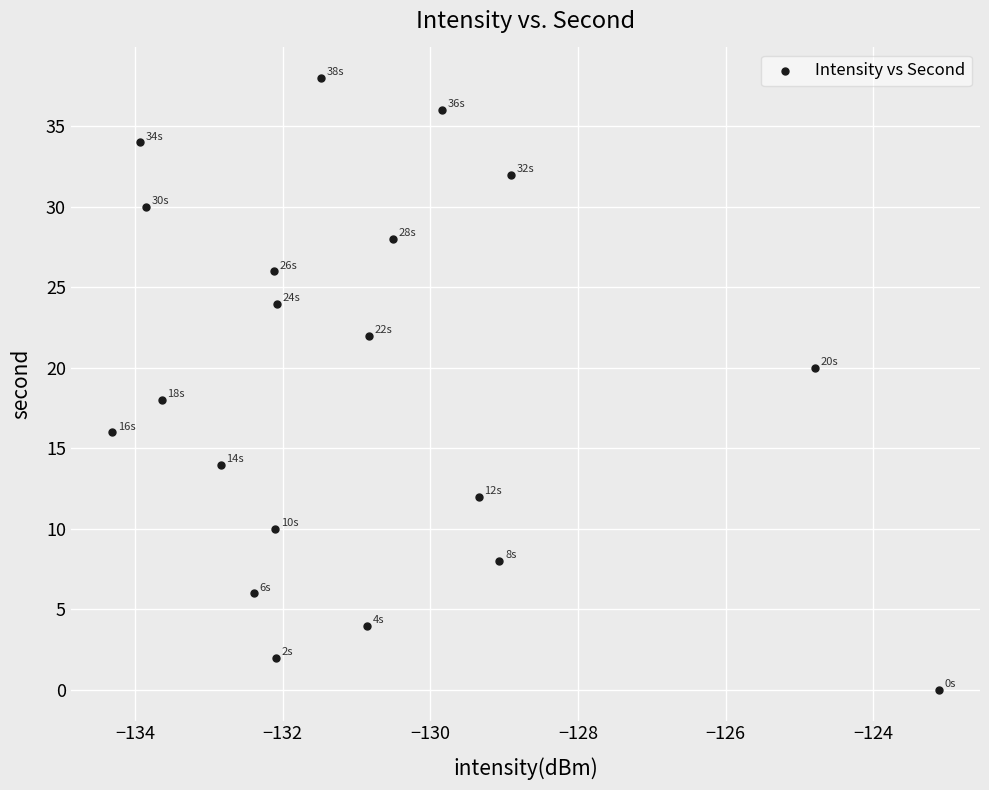

What is the range of Y values (max minus min)?

38